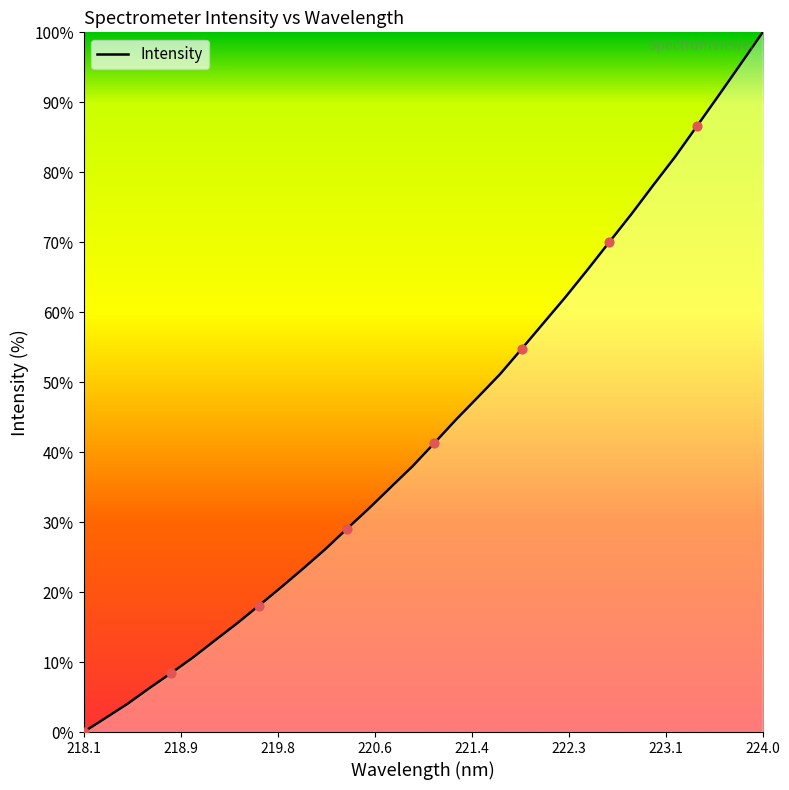

What is the greatest value displayed?

100.0